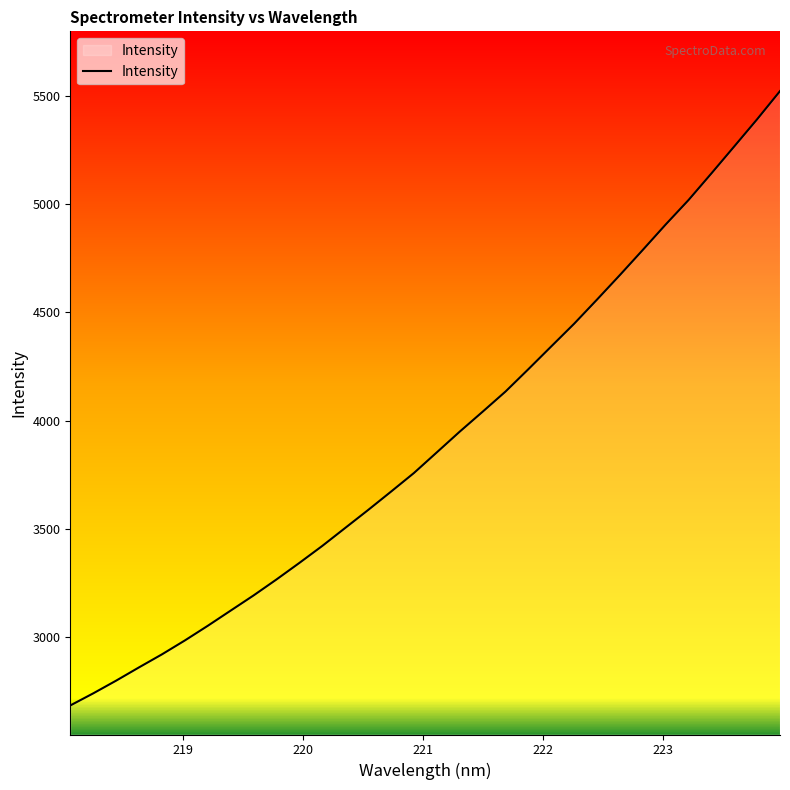

What is the smallest value displayed?

2683.3